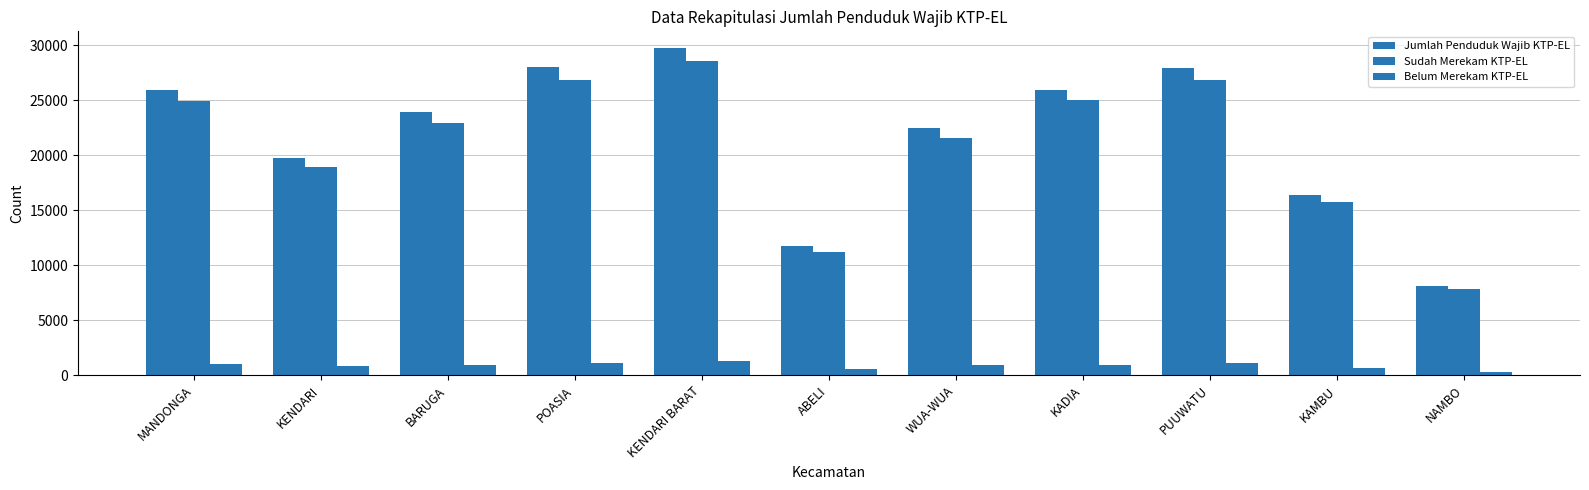

Is the value of Jumlah Penduduk Wajib KTP-EL at BARUGA greater than the value of Belum Merekam KTP-EL at PUUWATU?

Yes